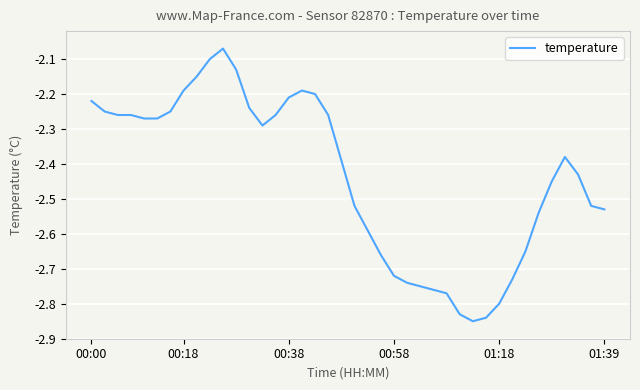

What is the difference between the maximum and minimum values?

0.8